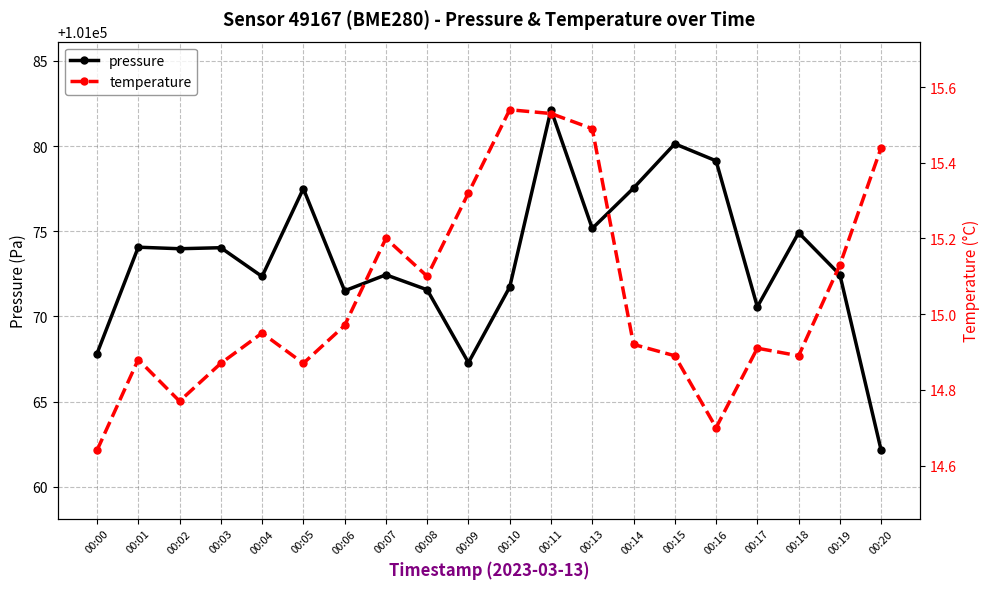

Is the value of pressure at 00:14 greater than the value of temperature at 00:02?

Yes